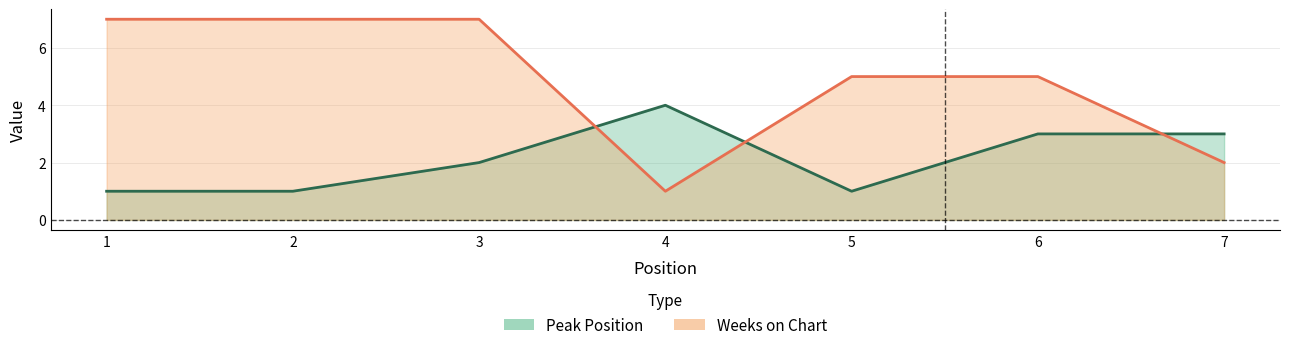

At 6, list the series in order from smallest to largest.

Peak Position, Weeks on Chart